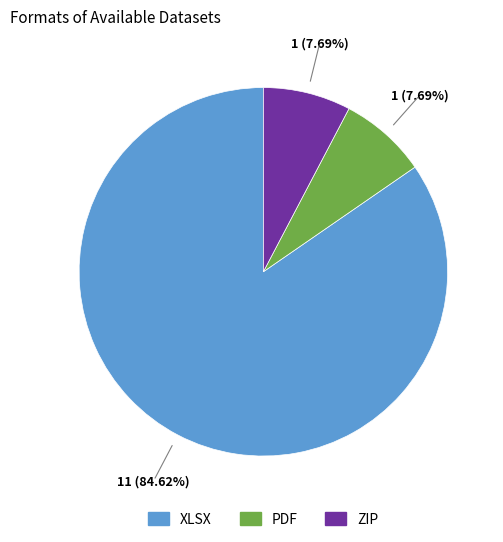

Is it true that XLSX is 85% of the pie?

True